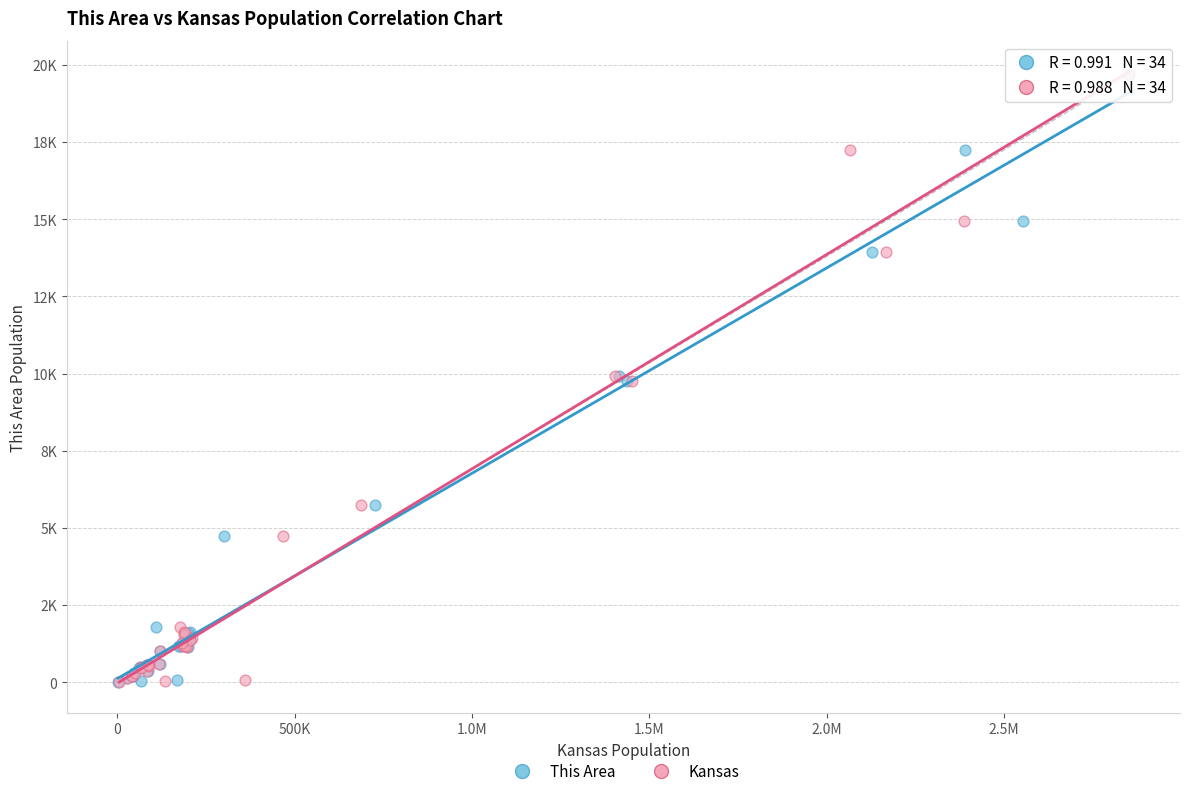

What are all the series names shown in the legend?

This Area, Kansas